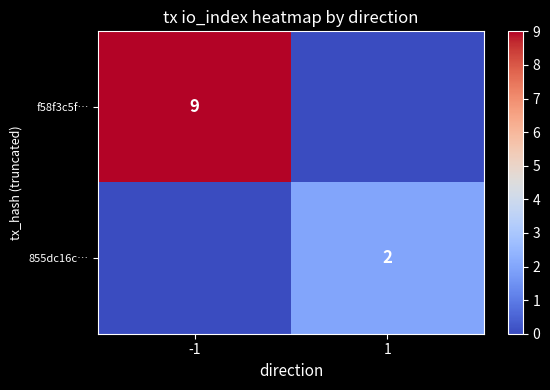

Is it true that 855dc16c… equals 2 at 1?

True